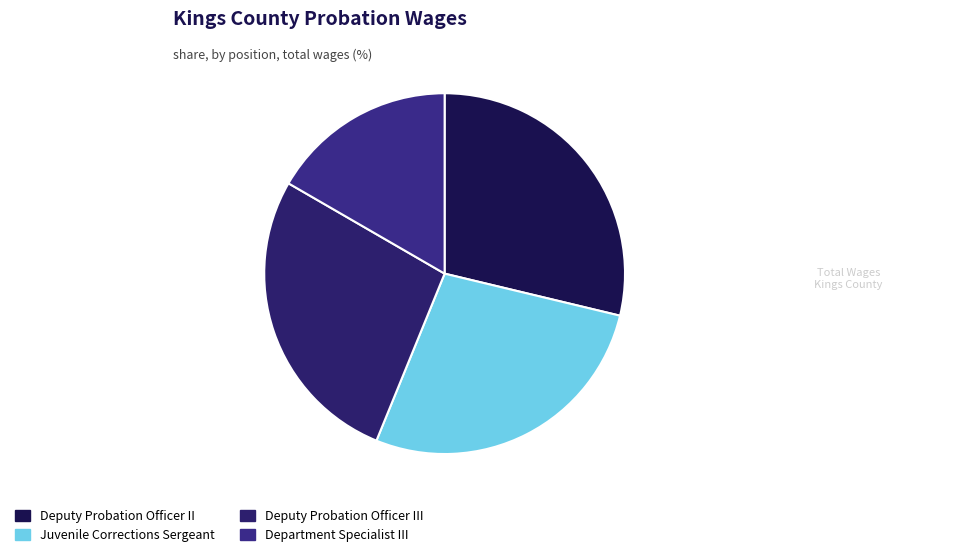

To the nearest percent, what is the difference between the largest and smallest slice percentages?

12%